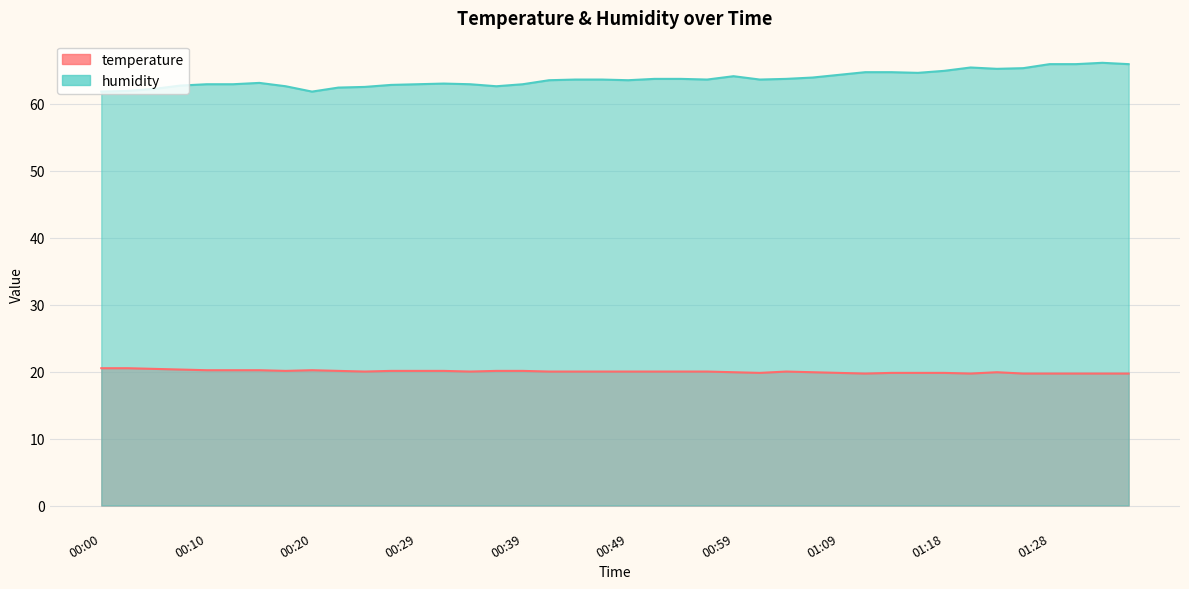

The value of temperature at 01:26 is 34.6. True or false?

False